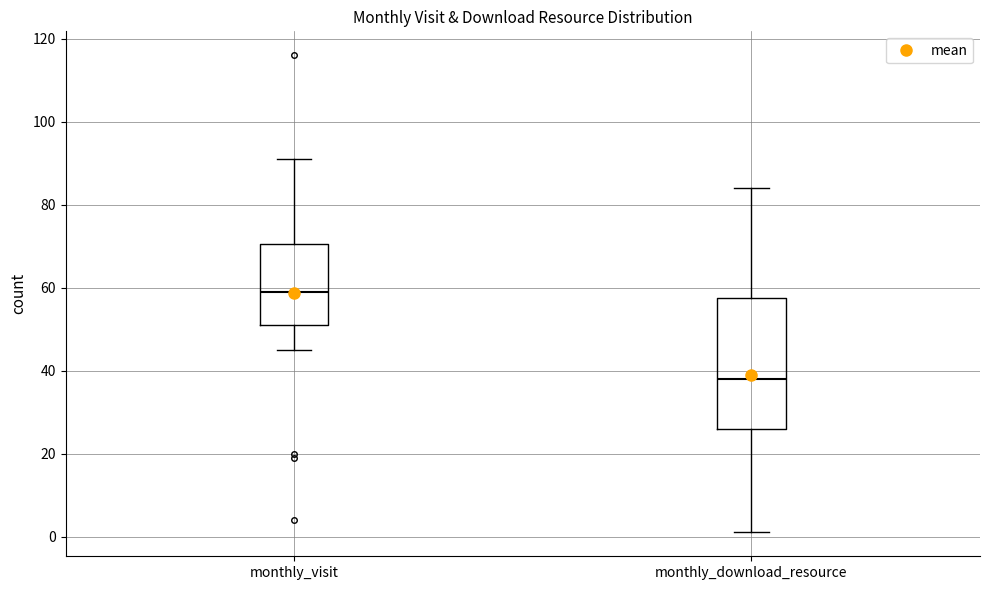

Which box's median line is the highest?

monthly_visit